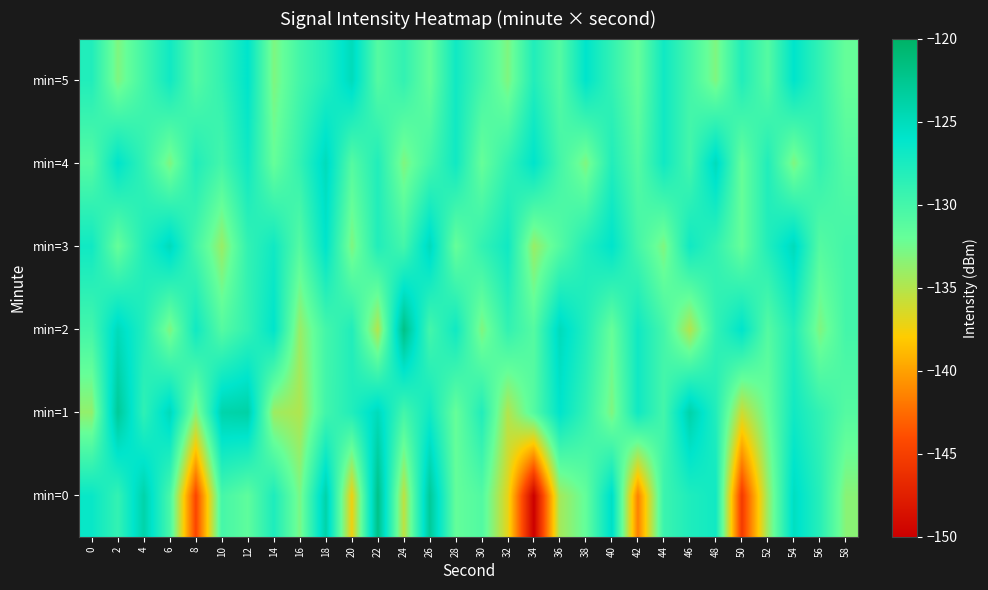

At 26, list the series in order from smallest to largest.

min=5, min=2, min=4, min=1, min=3, min=0